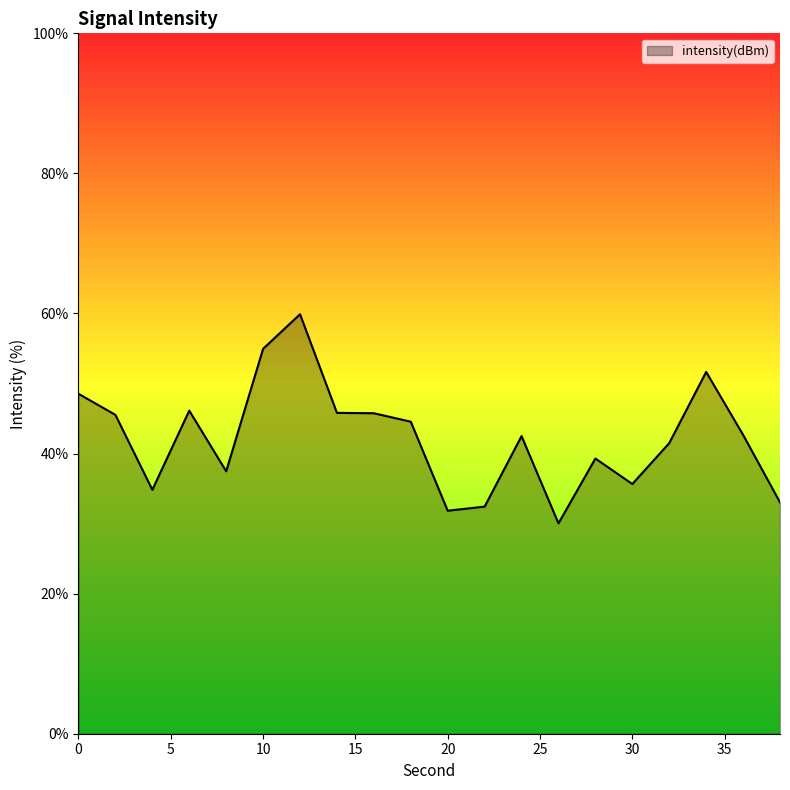

What is the difference between the maximum and minimum values?

29.9